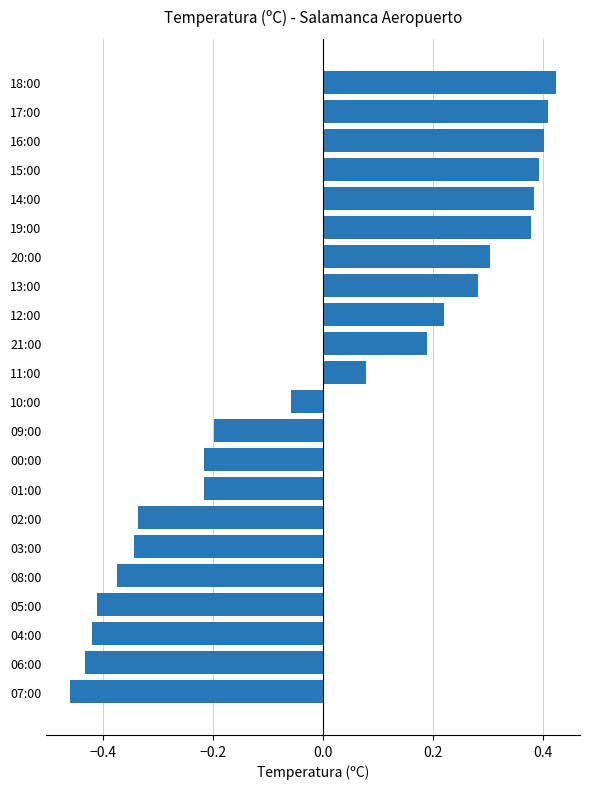

The value at 00:00 is -0.2. True or false?

True